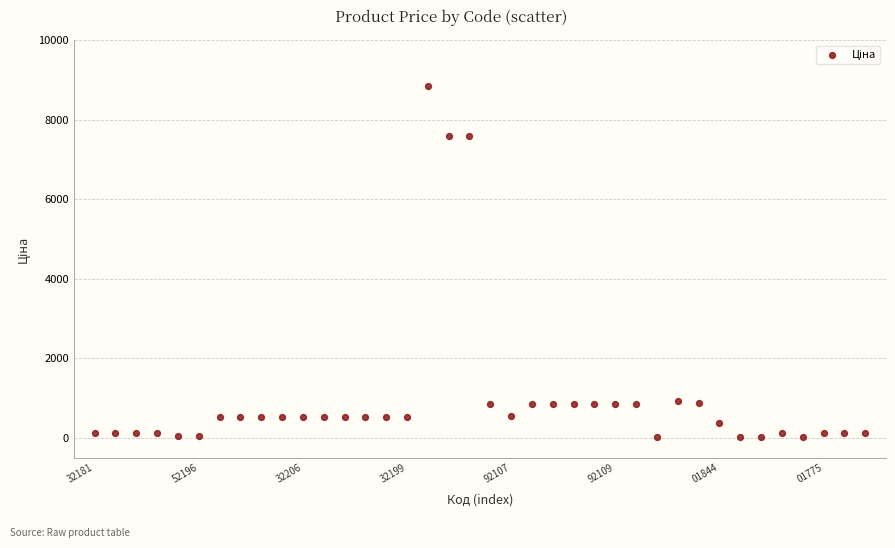

How many points are shown in the scatter plot?

38